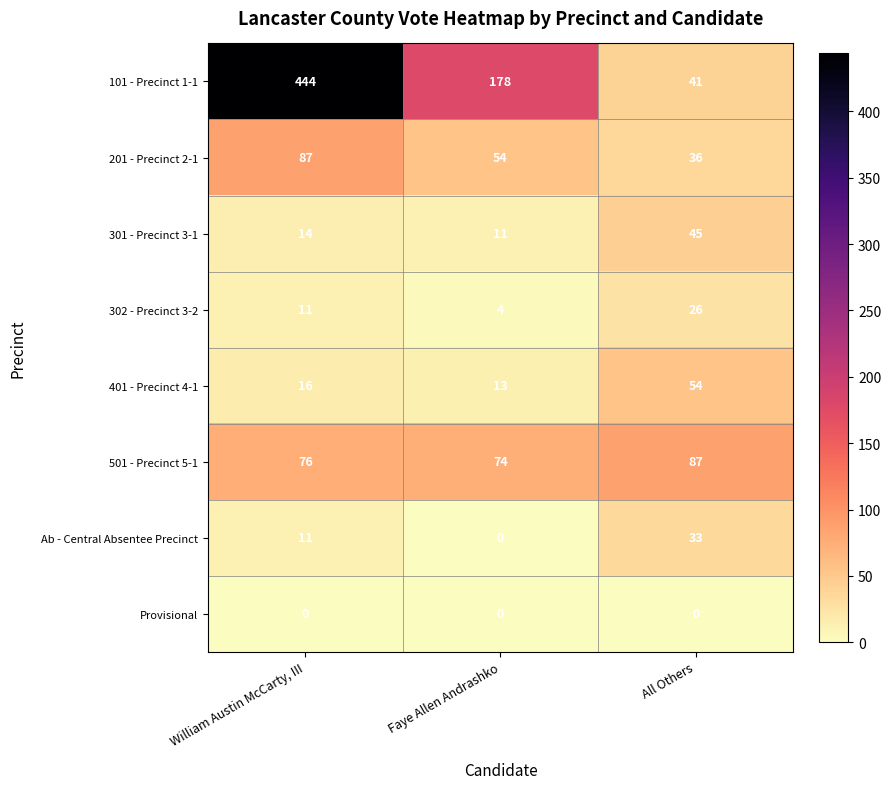

How many 101 - Precinct 1-1 values are between 41 and 444?

3